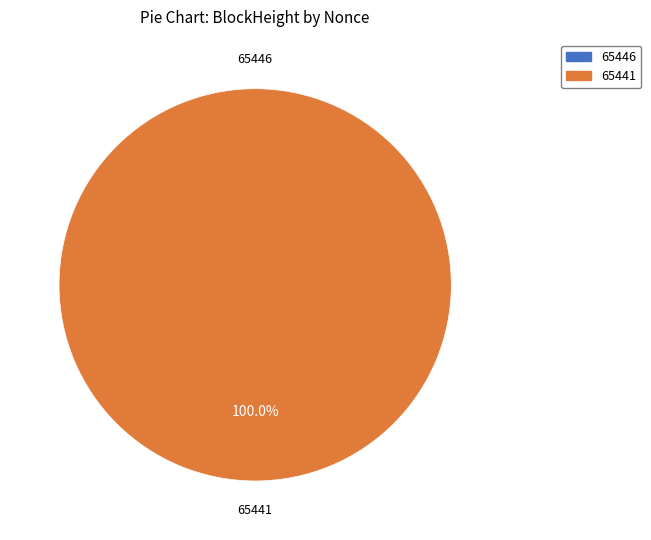

Which slice represents more than half of the pie?

65441